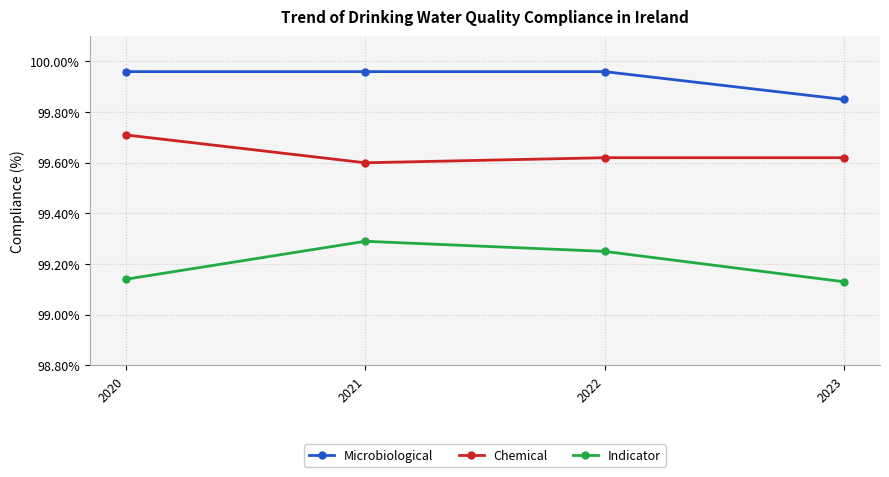

How many Indicator values are between 99 and 100?

4